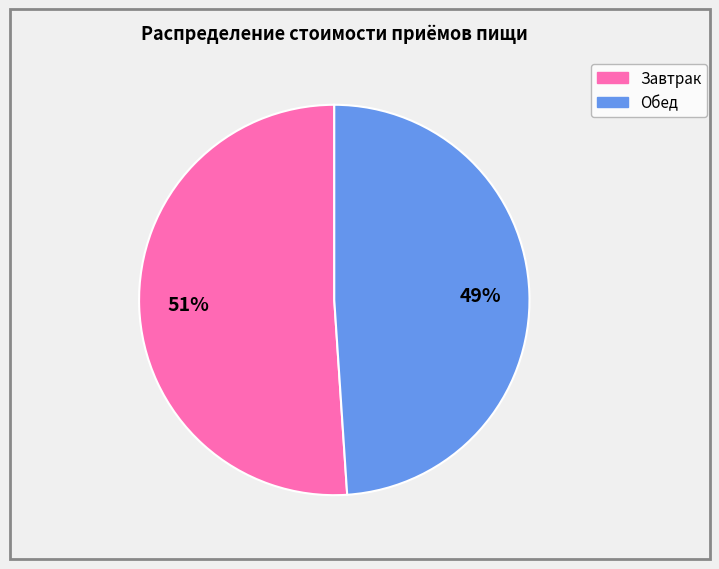

Which slice is the smallest?

Обед